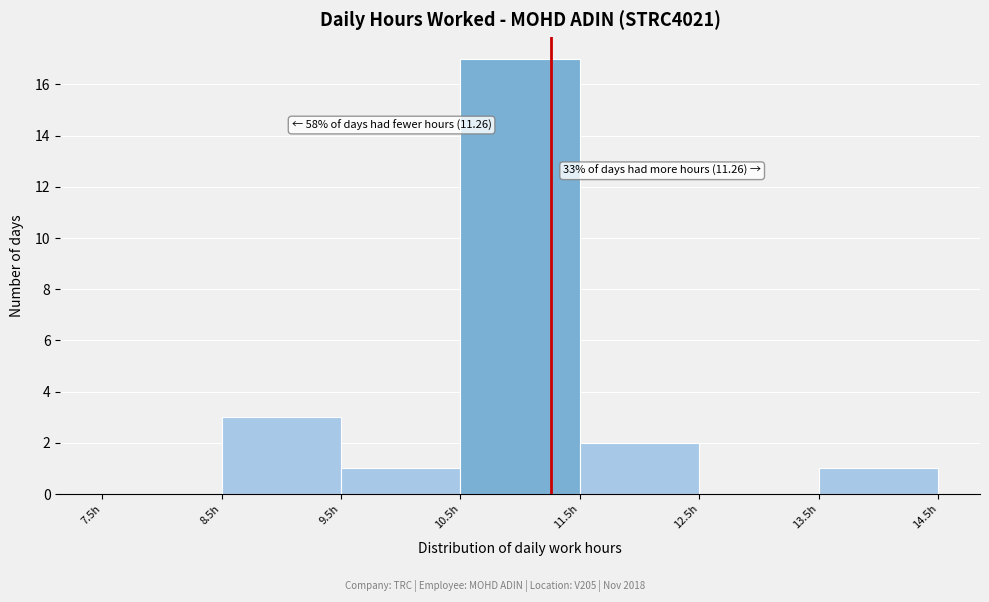

Which range on the x-axis has the tallest bar?

10.5 to 11.5